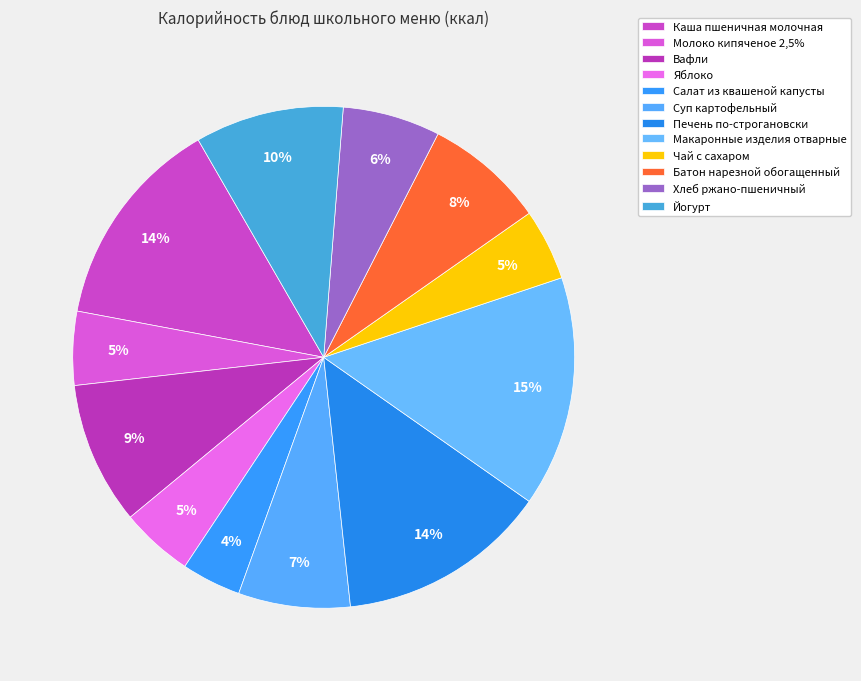

How many slices are in this pie chart?

12